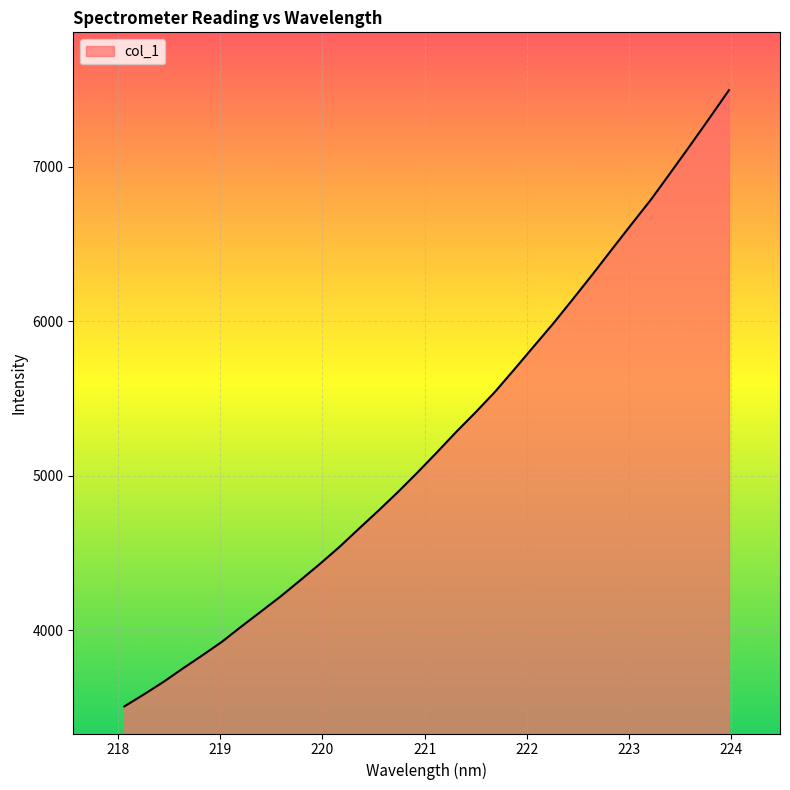

How many series are shown in this chart?

1